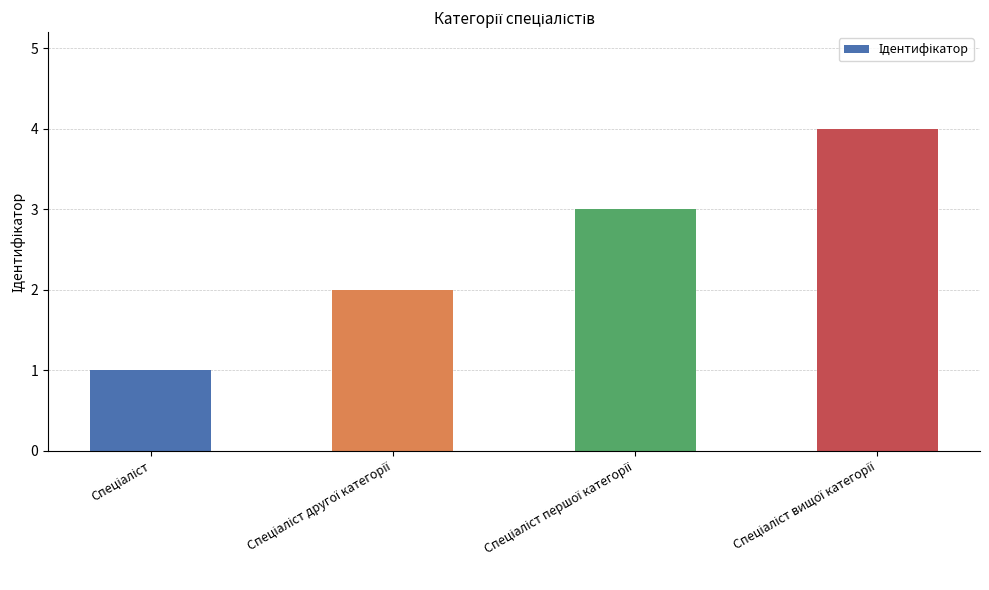

What is the greatest value displayed?

4